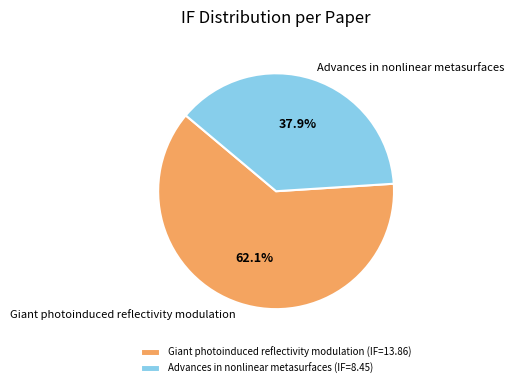

To the nearest percent, what is the difference between the largest and smallest slice percentages?

24%